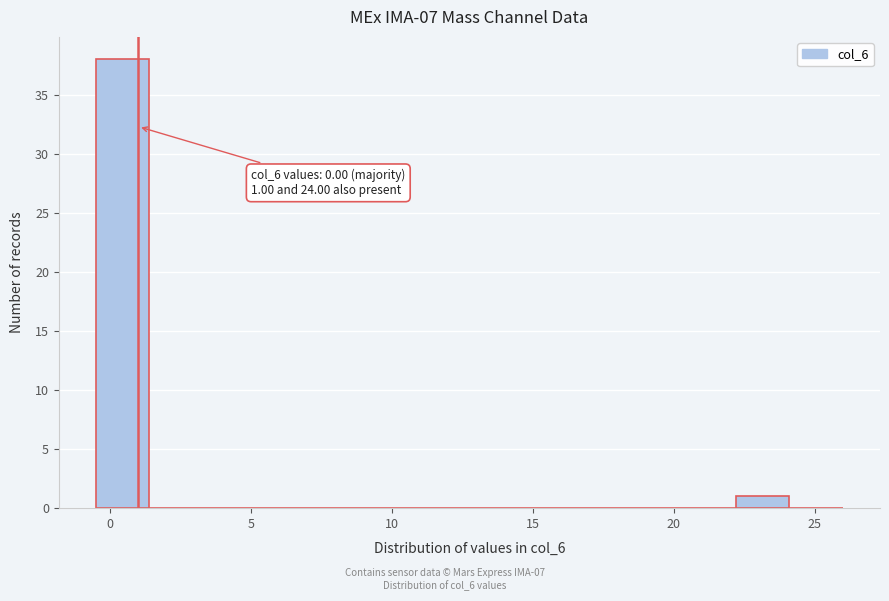

Read against the x-axis, roughly where is the centre of the tallest bar?

0.5